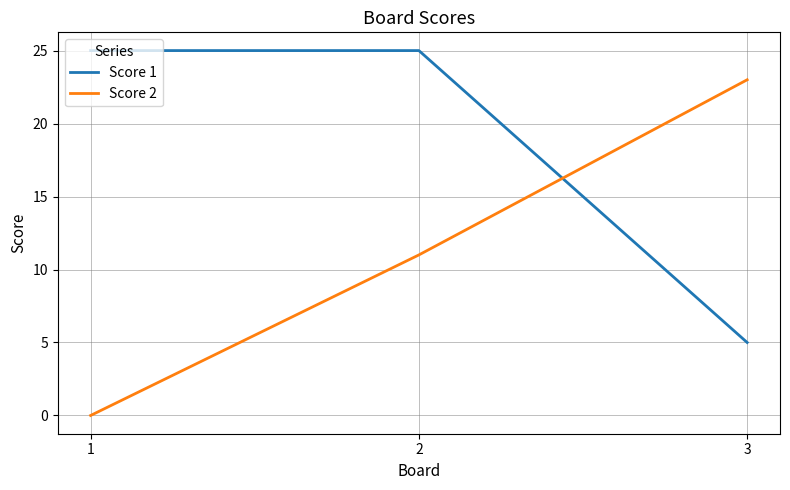

Rank the series at 2 from lowest to highest value.

Score 2, Score 1